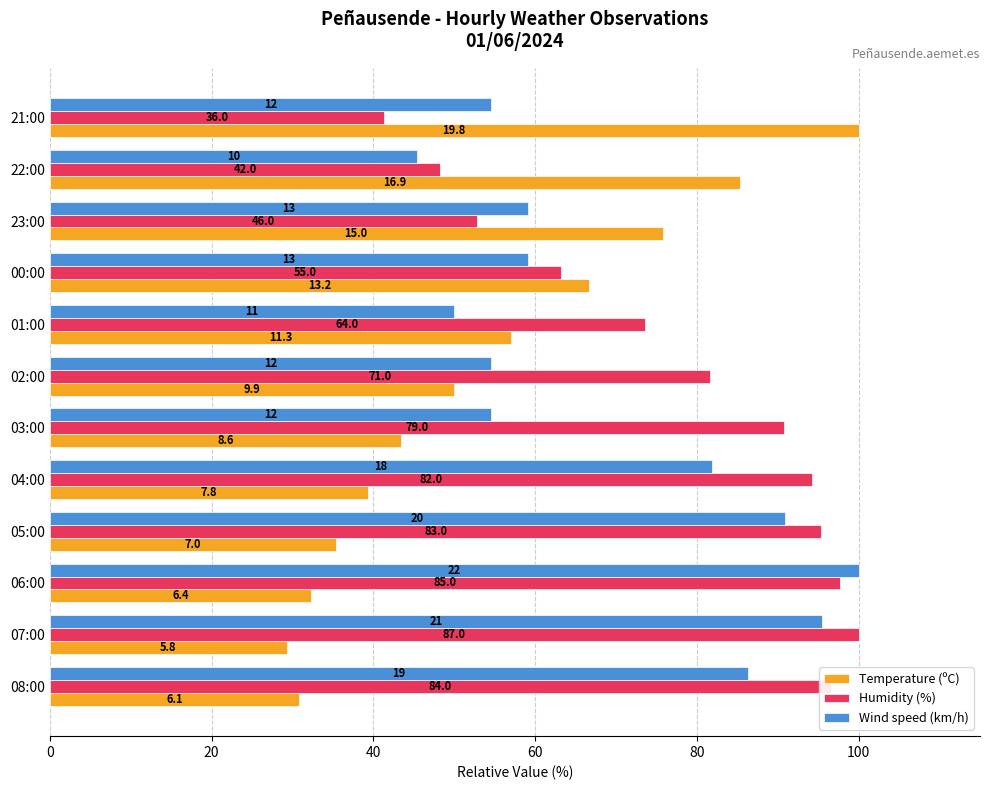

Reading left to right, list all the values displayed in this chart.

Temperature (ºC): 30.8	29.3	32.3	35.4	39.4	43.4	50.0	57.1	66.7	75.8	85.4	100.0
Humidity (%): 96.6	100.0	97.7	95.4	94.3	90.8	81.6	73.6	63.2	52.9	48.3	41.4
Wind speed (km/h): 86.4	95.5	100.0	90.9	81.8	54.5	54.5	50.0	59.1	59.1	45.5	54.5